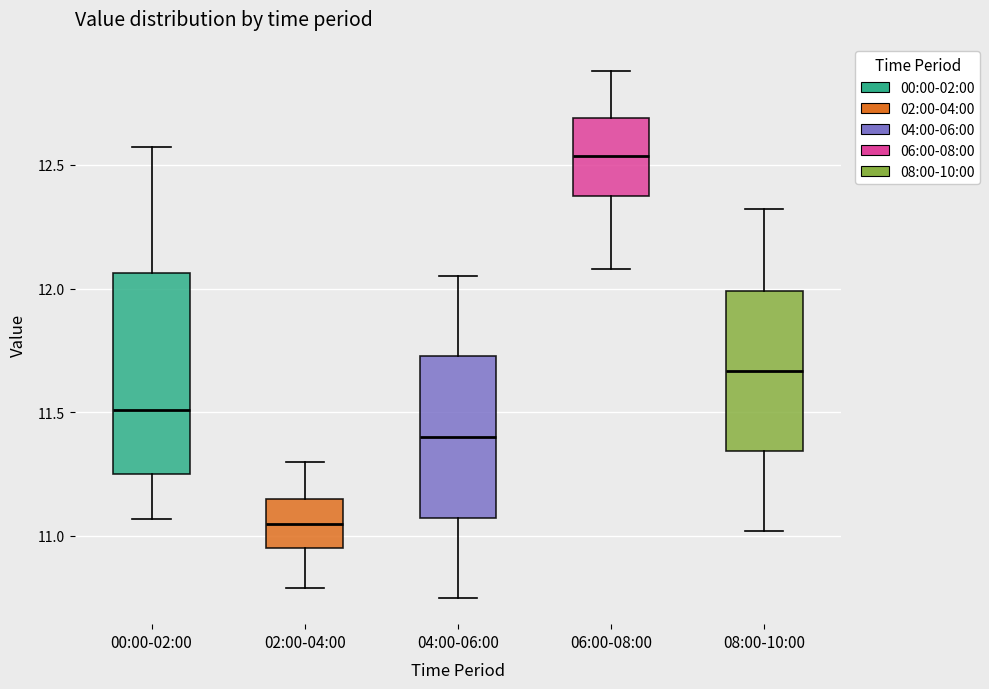

Where does the upper whisker of the box for 08:00-10:00 end on the y-axis? The values are not printed on the chart, so give them approximately, as read against the axis.

12.30